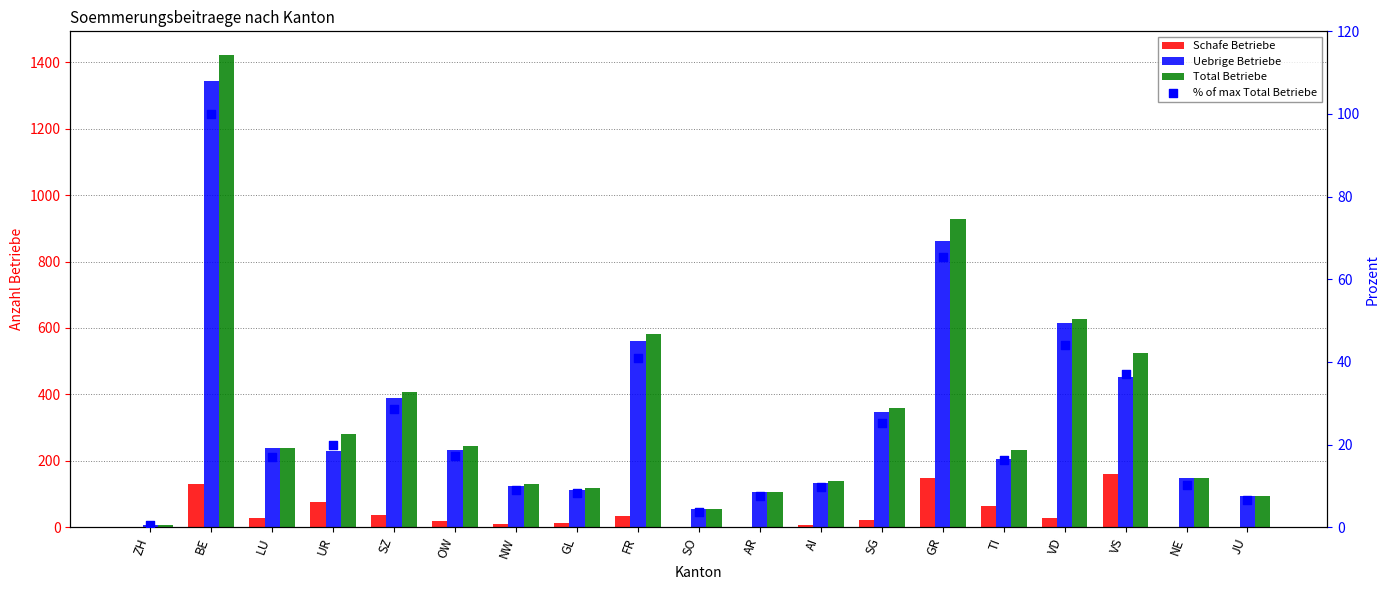

Which series reaches the minimum Y coordinate?

Schafe Betriebe